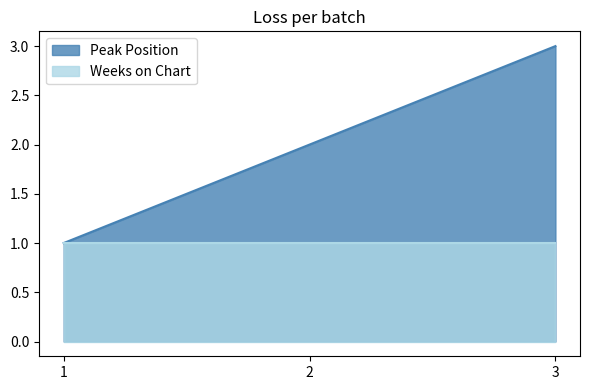

How many values are below 2?

1